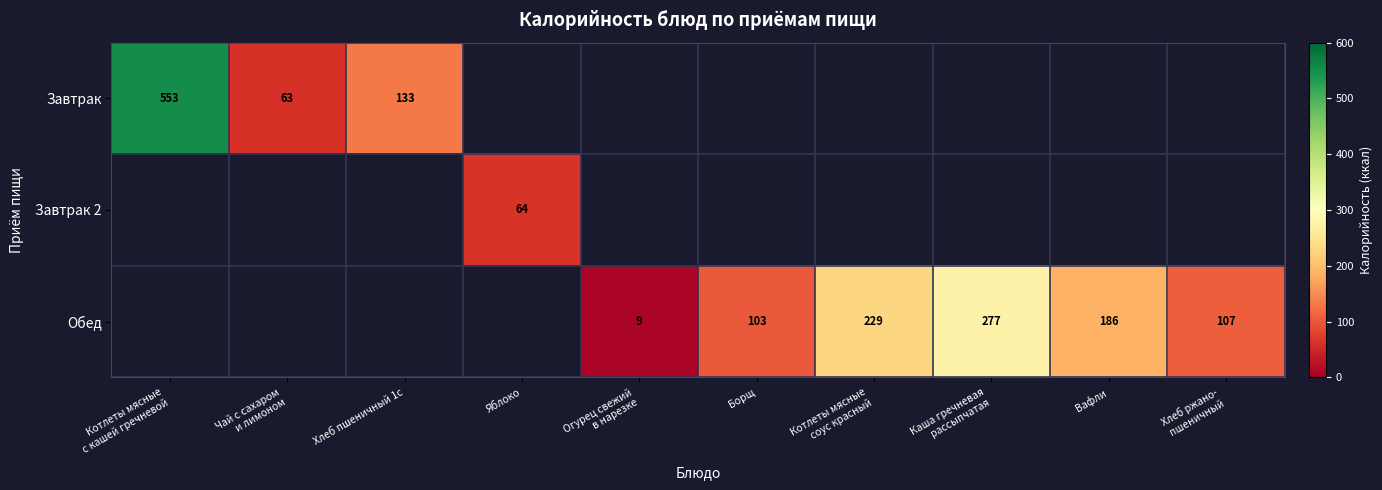

How many distinct data groups are displayed?

3